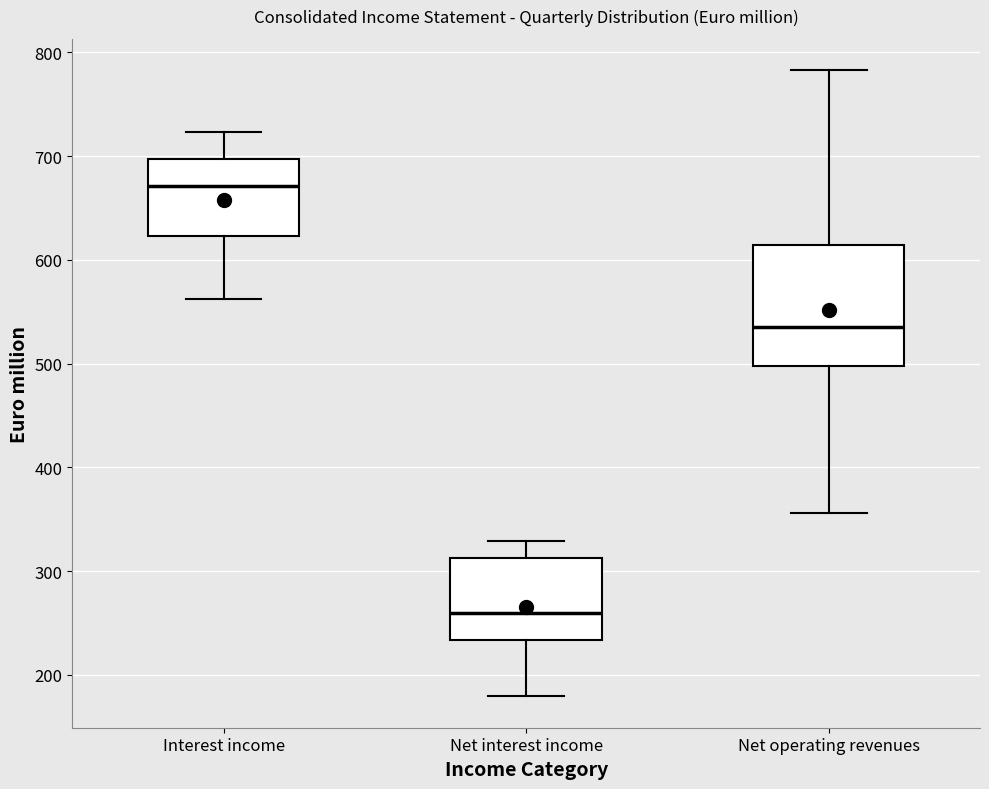

Which box has the lowest median line?

Net interest income